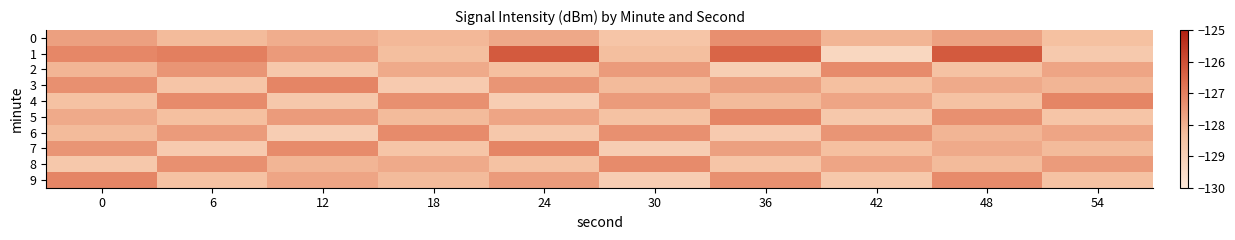

Reading left to right, what are all the values shown in this chart?

0: 0=-127.7	6=-128.2	12=-127.9	18=-128.2	24=-127.8	30=-128.5	36=-127.3	42=-128.1	48=-127.7	54=-128.4
1: 0=-127.2	6=-127.0	12=-127.5	18=-128.3	24=-126.2	30=-128.3	36=-126.5	42=-129.3	48=-126.2	54=-128.8
2: 0=-128.1	6=-127.5	12=-128.7	18=-127.9	24=-128.3	30=-127.6	36=-128.9	42=-127.2	48=-128.4	54=-127.8
3: 0=-127.3	6=-128.6	12=-127.1	18=-128.8	24=-127.5	30=-128.2	36=-127.7	42=-128.3	48=-127.9	54=-128.1
4: 0=-128.4	6=-127.2	12=-128.7	18=-127.3	24=-128.9	30=-127.6	36=-128.2	42=-127.8	48=-128.4	54=-127.1
5: 0=-127.9	6=-128.3	12=-127.6	18=-128.2	24=-127.8	30=-128.4	36=-127.1	42=-128.7	48=-127.3	54=-128.6
6: 0=-128.2	6=-127.6	12=-128.9	18=-127.2	24=-128.7	30=-127.3	36=-128.8	42=-127.5	48=-128.1	54=-127.8
7: 0=-127.5	6=-128.8	12=-127.2	18=-128.6	24=-127.1	30=-128.9	36=-127.7	42=-128.3	48=-127.9	54=-128.2
8: 0=-128.7	6=-127.3	12=-128.1	18=-127.9	24=-128.4	30=-127.2	36=-128.6	42=-127.8	48=-128.2	54=-127.6
9: 0=-127.1	6=-128.4	12=-127.8	18=-128.2	24=-127.6	30=-128.9	36=-127.3	42=-128.7	48=-127.2	54=-128.4